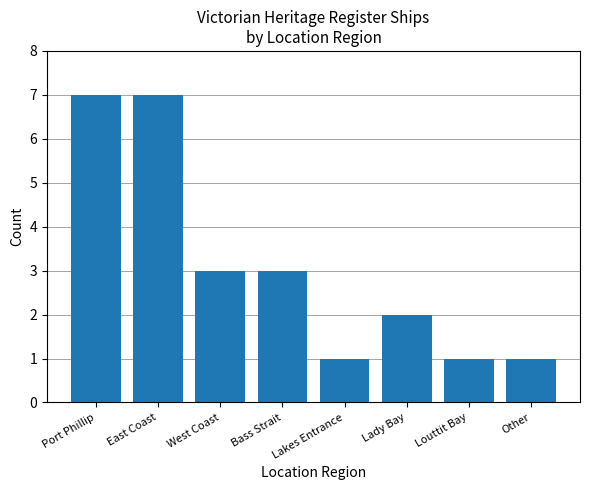

What is the value of the 8th bar from the left?

1